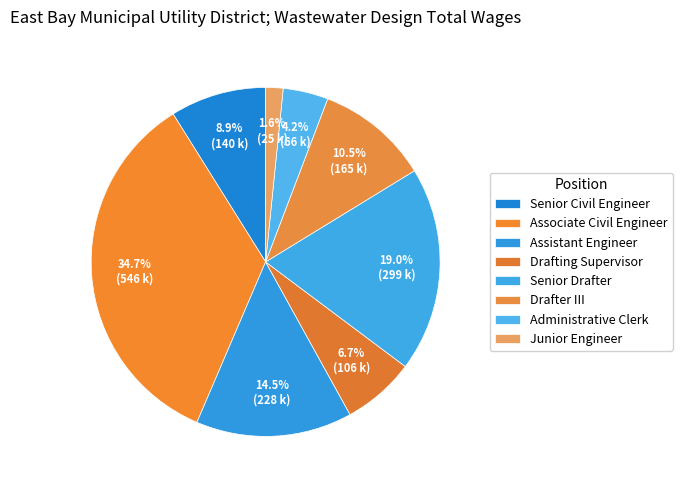

True or false: Associate Civil Engineer accounts for 22% of the total.

False